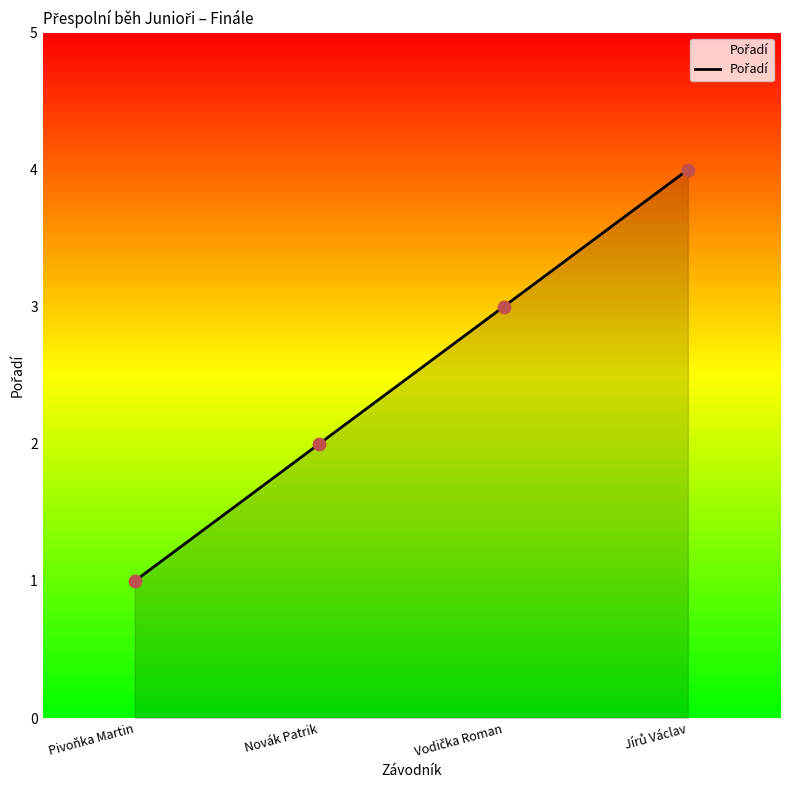

Which has a higher value, Novák Patrik or Pivoňka Martin?

Novák Patrik